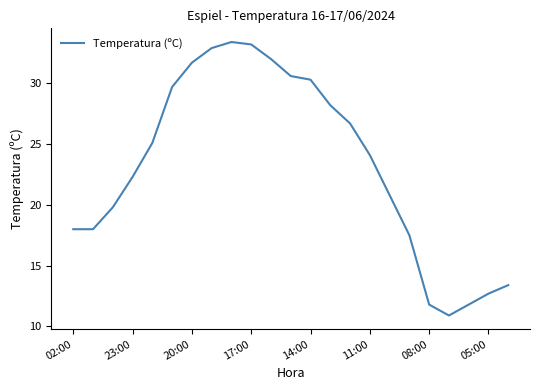

Reading left to right, transcribe all the data shown in this chart.

18.0	18.0	19.8	22.3	25.1	29.7	31.7	32.9	33.4	33.2	32.0	30.6	30.3	28.2	26.7	24.1	20.8	17.5	11.8	10.9	11.8	12.7	13.4